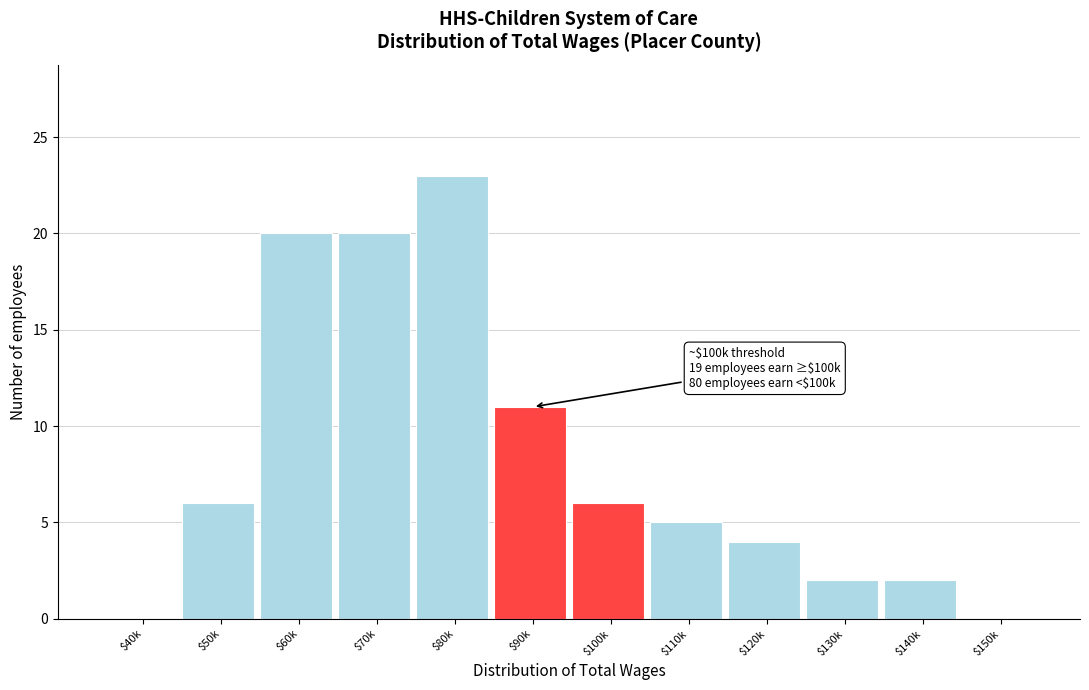

The chart shows a value of 2 at $140k. True or false?

True